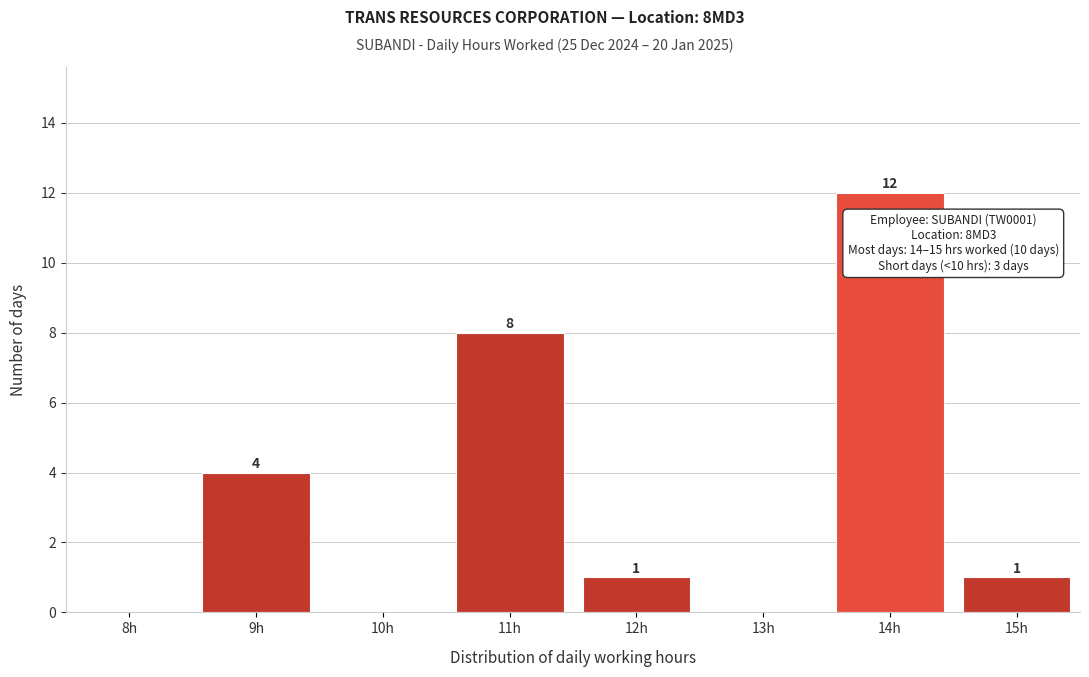

Reading left to right, what are all the values shown in this chart?

8h=0	9h=4	10h=0	11h=8	12h=1	13h=0	14h=12	15h=1